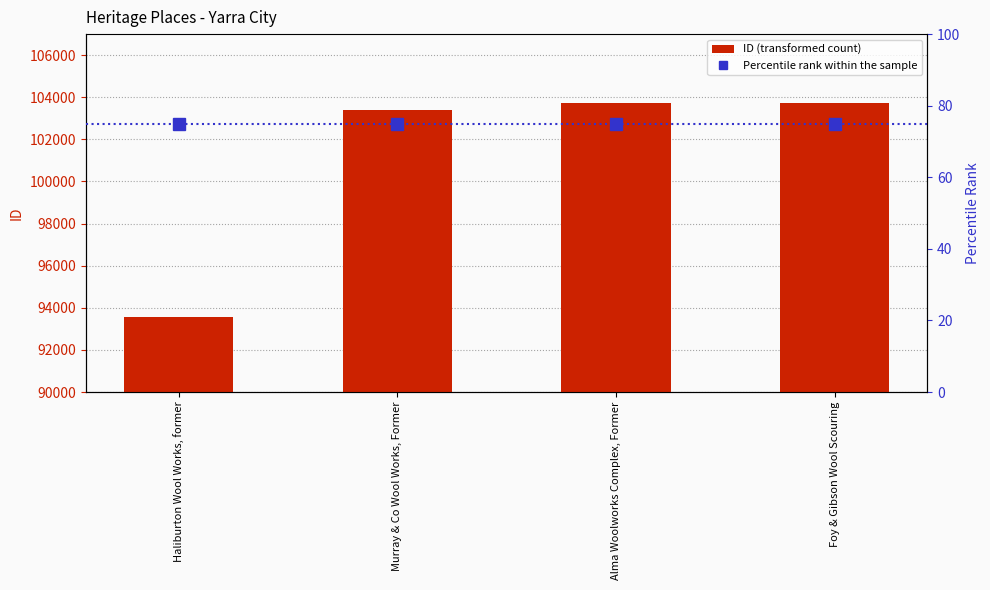

List the labels in order of Percentile rank within the sample value, largest first.

Haliburton Wool Works, former, Murray & Co Wool Works, Former, Alma Woolworks Complex, Former, Foy & Gibson Wool Scouring